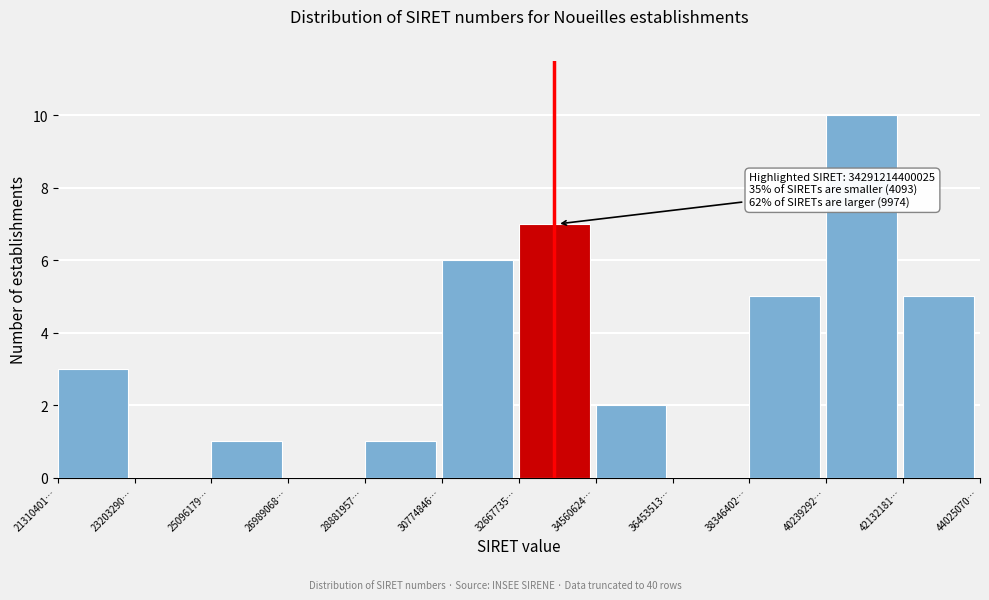

Reading left to right, transcribe all the data shown in this chart.

21310401…=3	23203290…=0	25096179…=1	26989068…=0	28881957…=1	30774846…=6	32667735…=7	34560624…=2	36453513…=0	38346402…=5	40239292…=10	42132181…=5